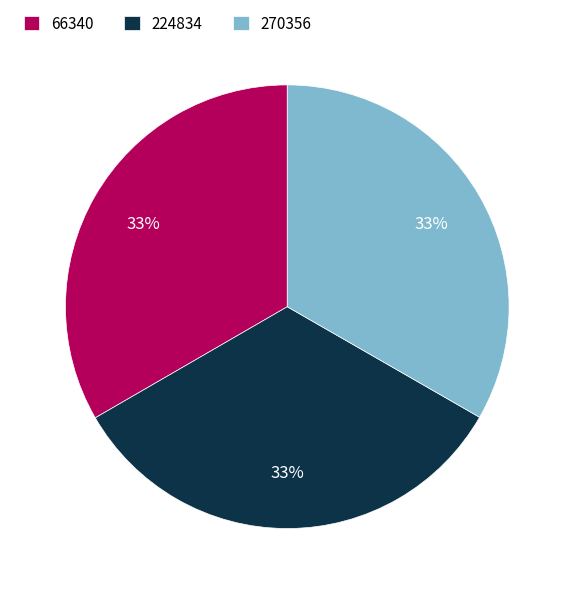

To the nearest percent, what portion does 66340 represent?

33%